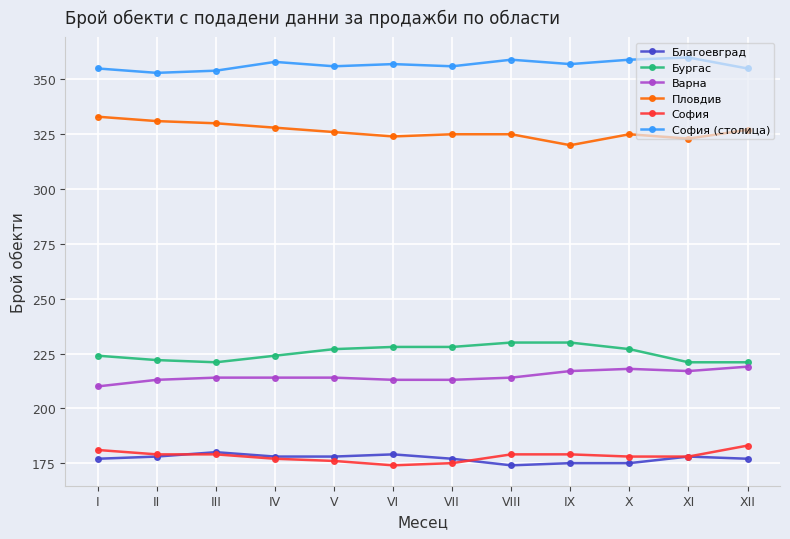

What is the approximate value of София at III?

179